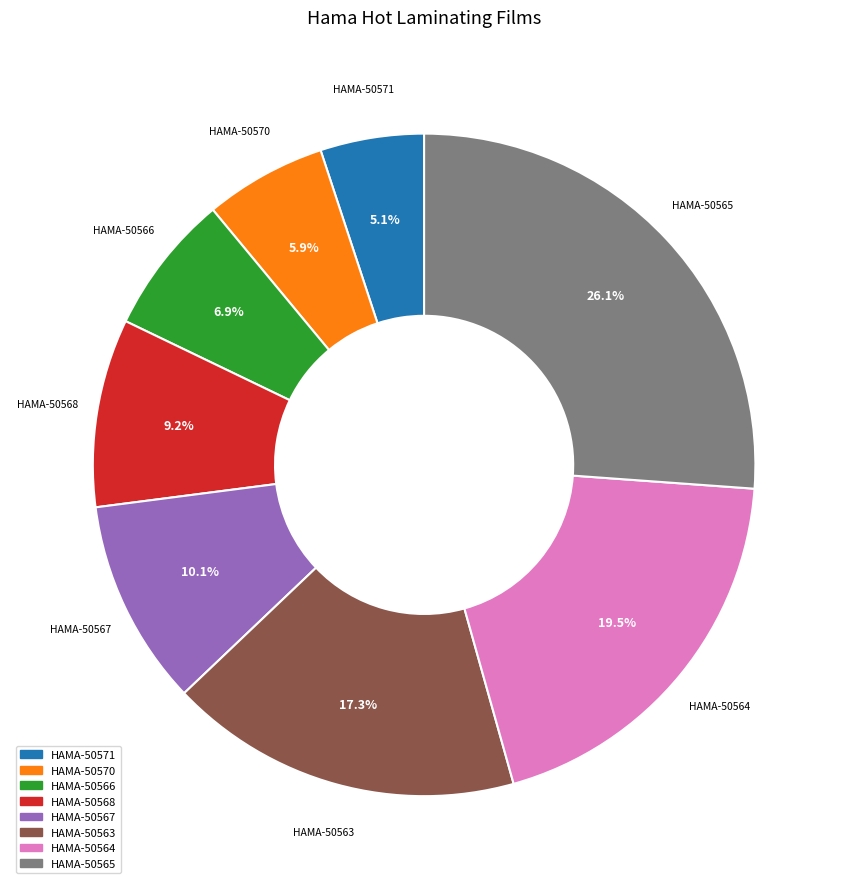

Between HAMA-50563 and HAMA-50568, which is larger?

HAMA-50563